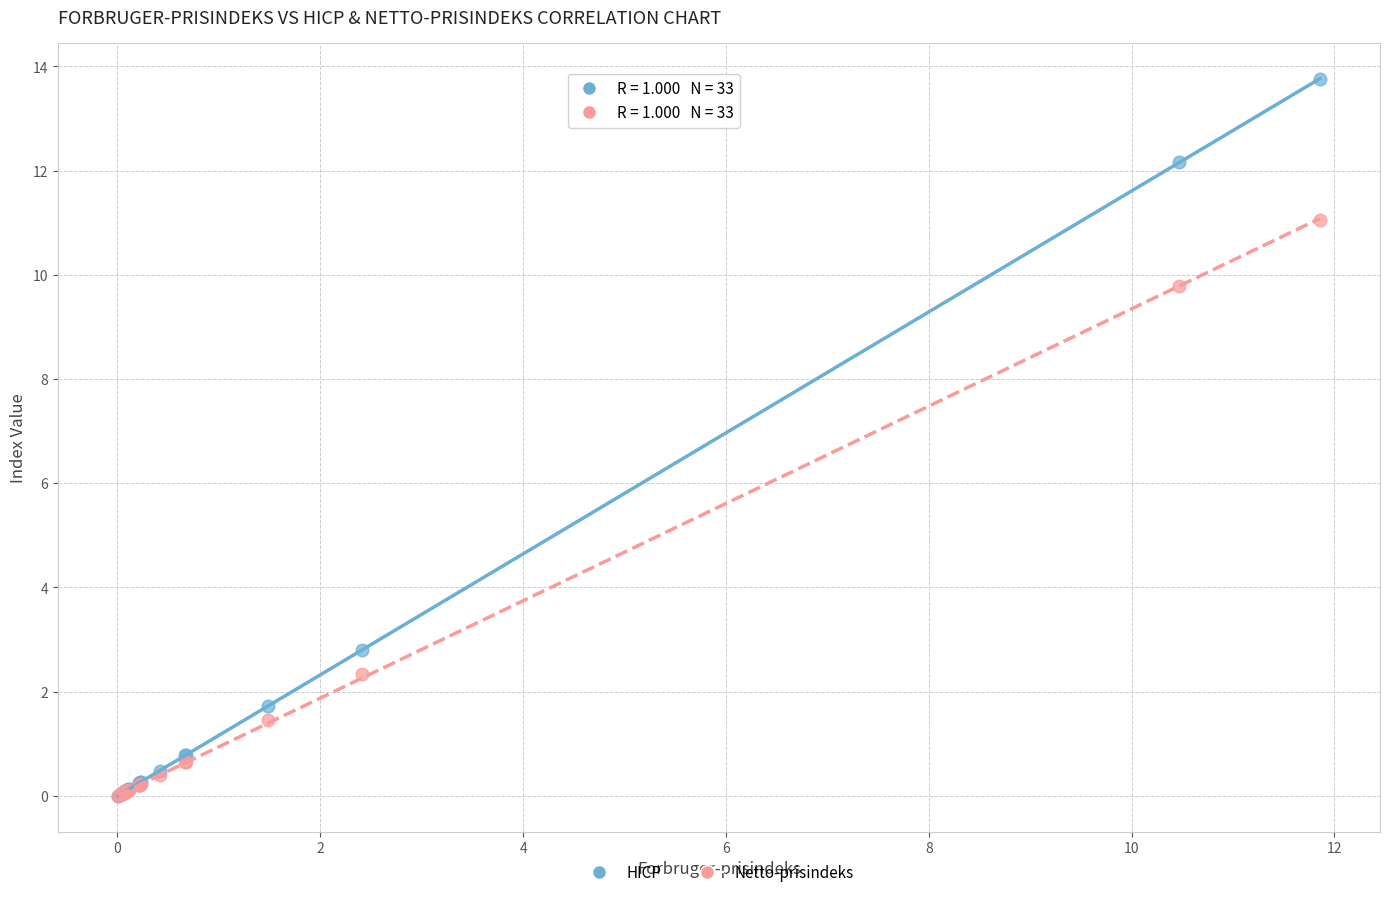

Which series contains the highest Y value?

HICP